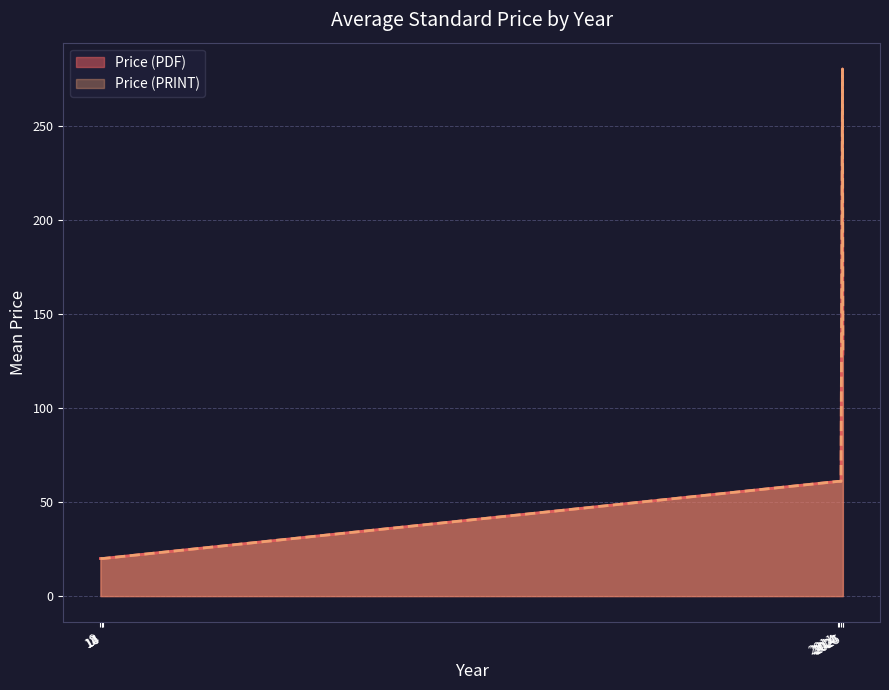

Where is Price (PDF) nearest to the value 192?

2024